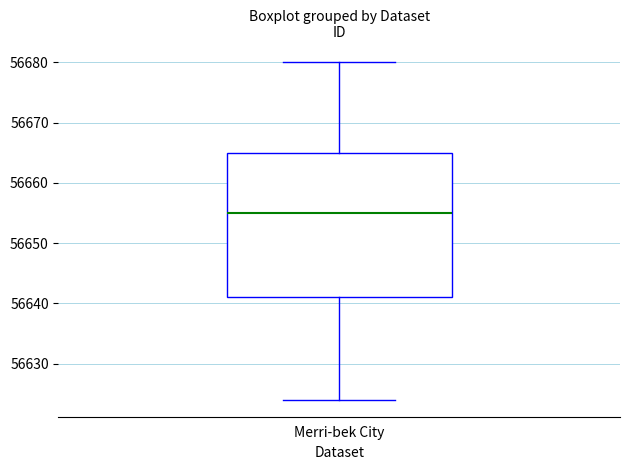

Where does the lower whisker of the box for Merri-bek City end on the y-axis? The values are not printed on the chart, so give them approximately, as read against the axis.

56624